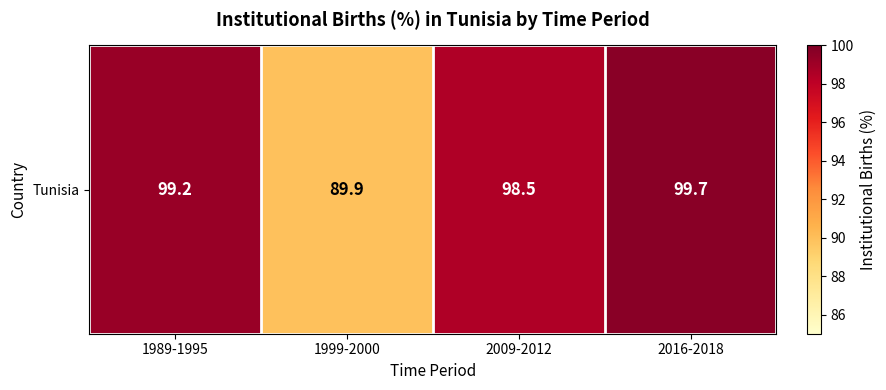

Which category has the lowest value across all series?

1999-2000